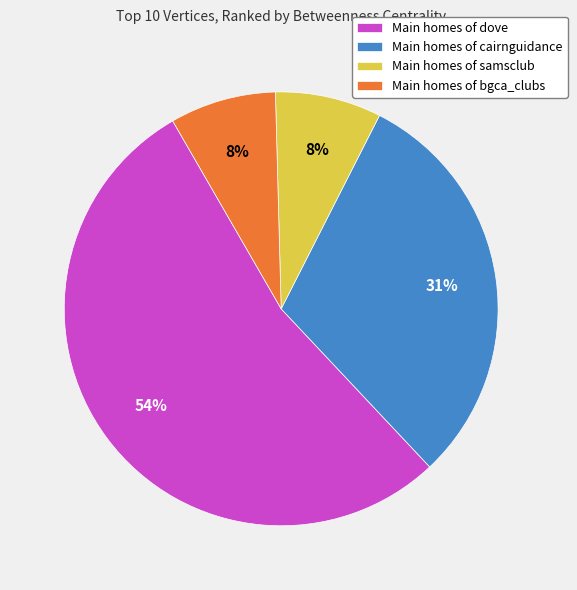

To the nearest percent, what portion does Main homes of bgca_clubs represent?

8%